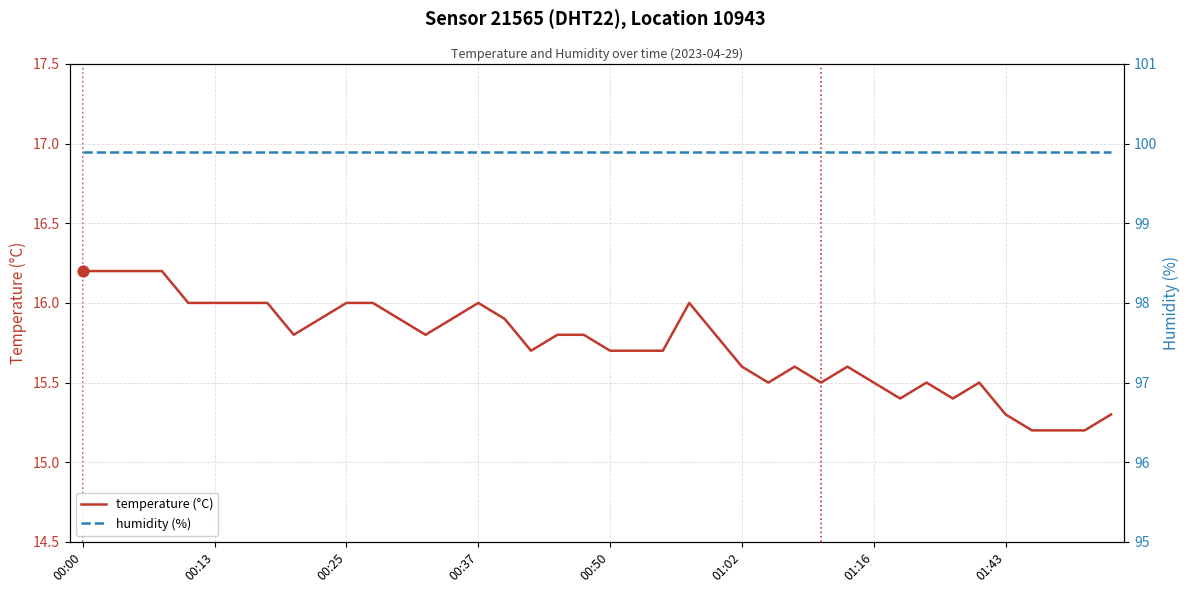

Which series has the largest total across all categories?

humidity (%)